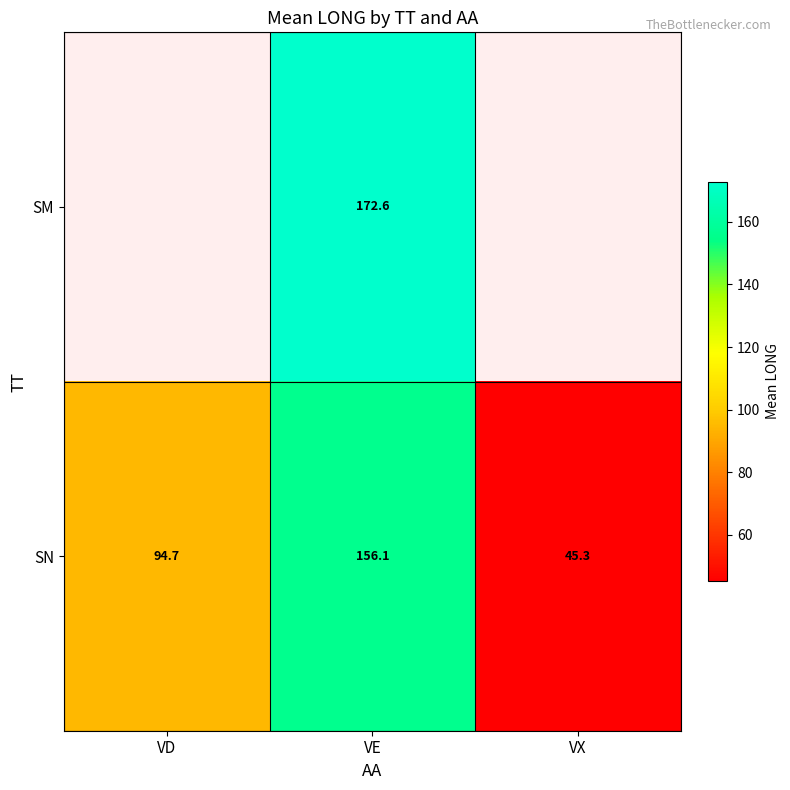

What is the difference between the highest and lowest values at VE?

16.5